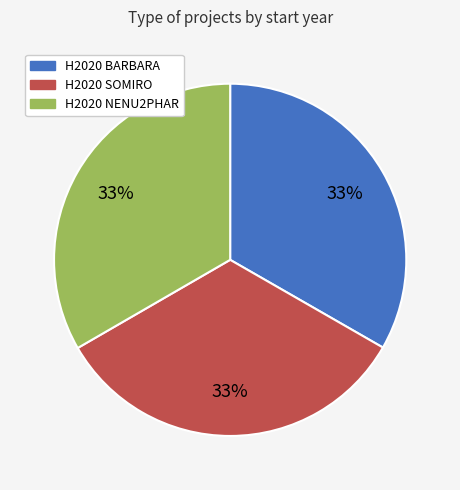

Is there a majority slice in this chart?

No